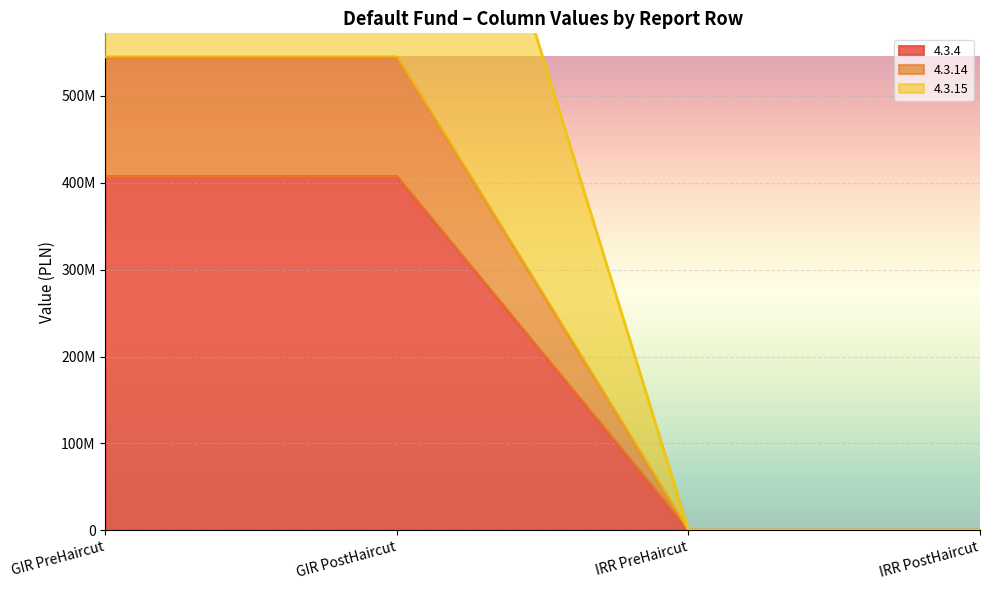

At which category is the sum across all series the highest?

GIR PreHaircut